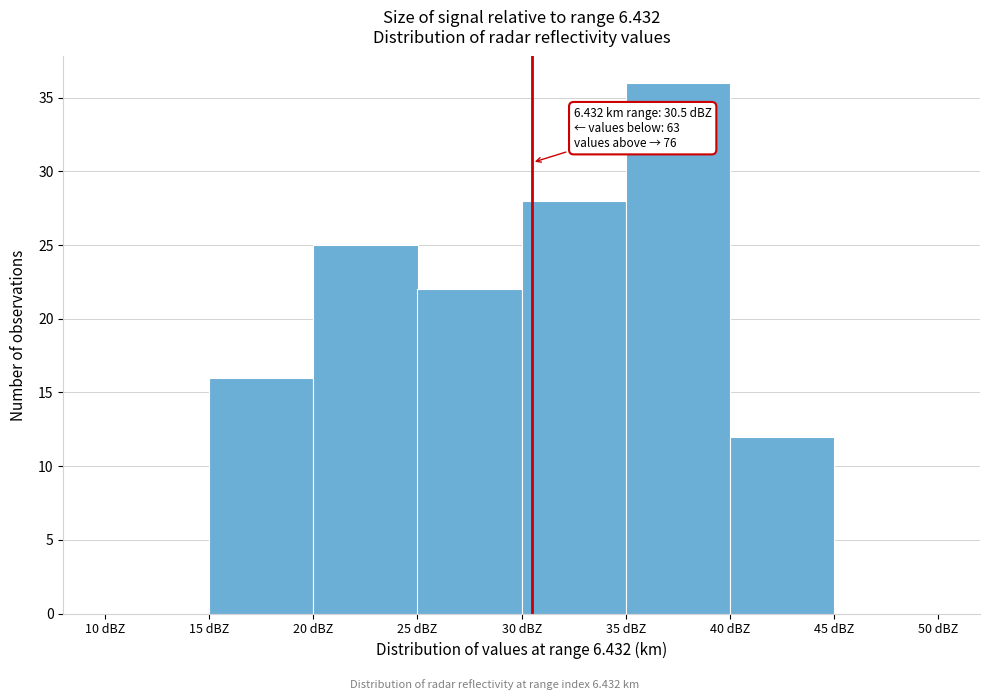

Over which range of the x-axis is the bar tallest?

35 to 40